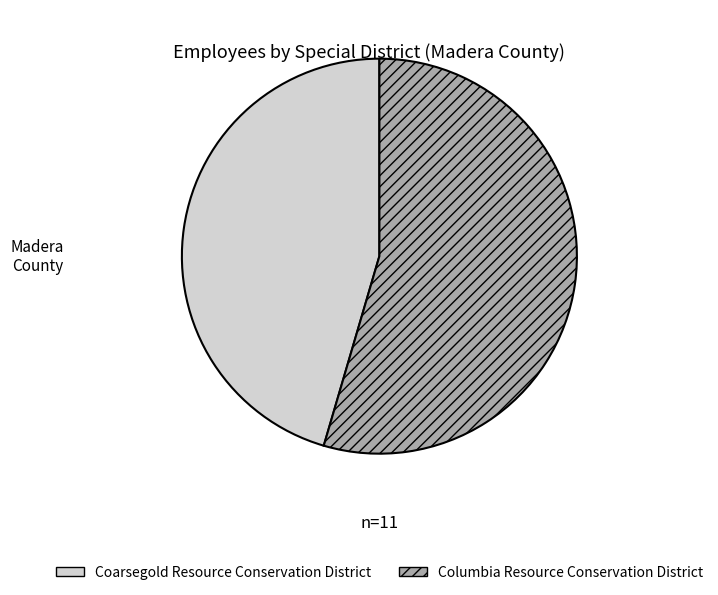

Which category has the smallest portion of the pie?

Coarsegold Resource Conservation District